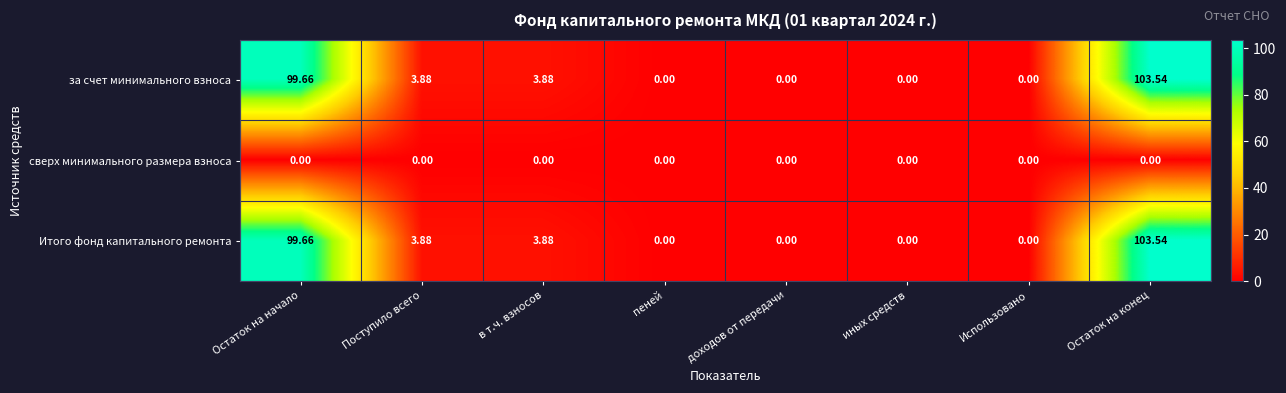

Where does the Итого фонд капитального ремонта series first go above 3?

Остаток на начало